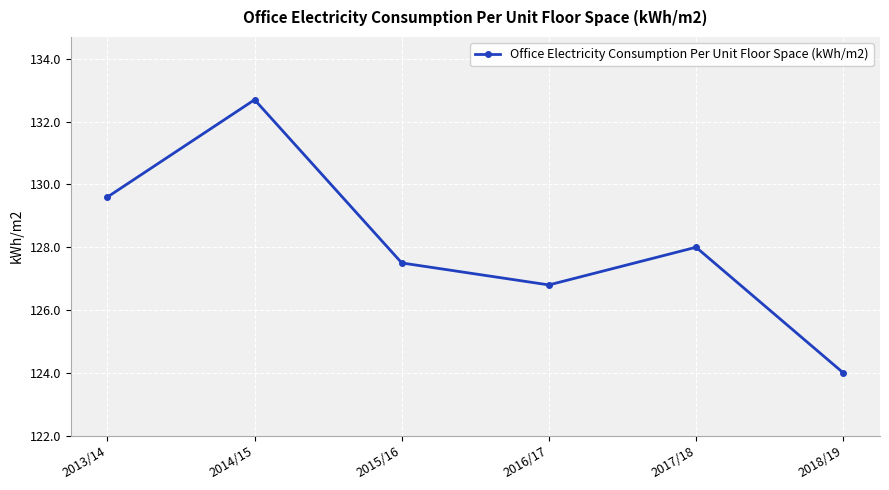

Where does the data first go above 128?

2013/14